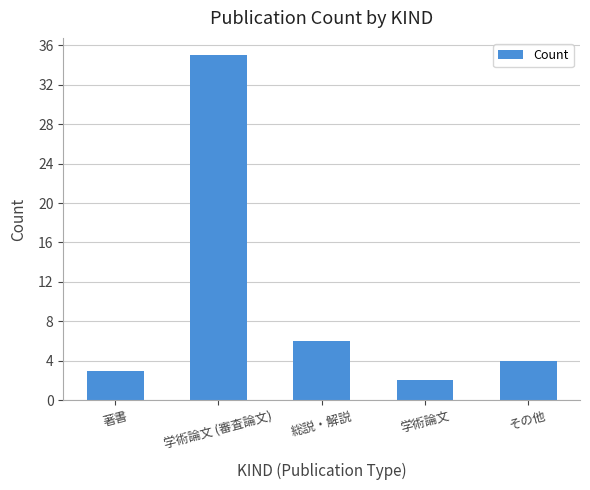

At which category does the chart reach its peak across all series?

学術論文 (審査論文)